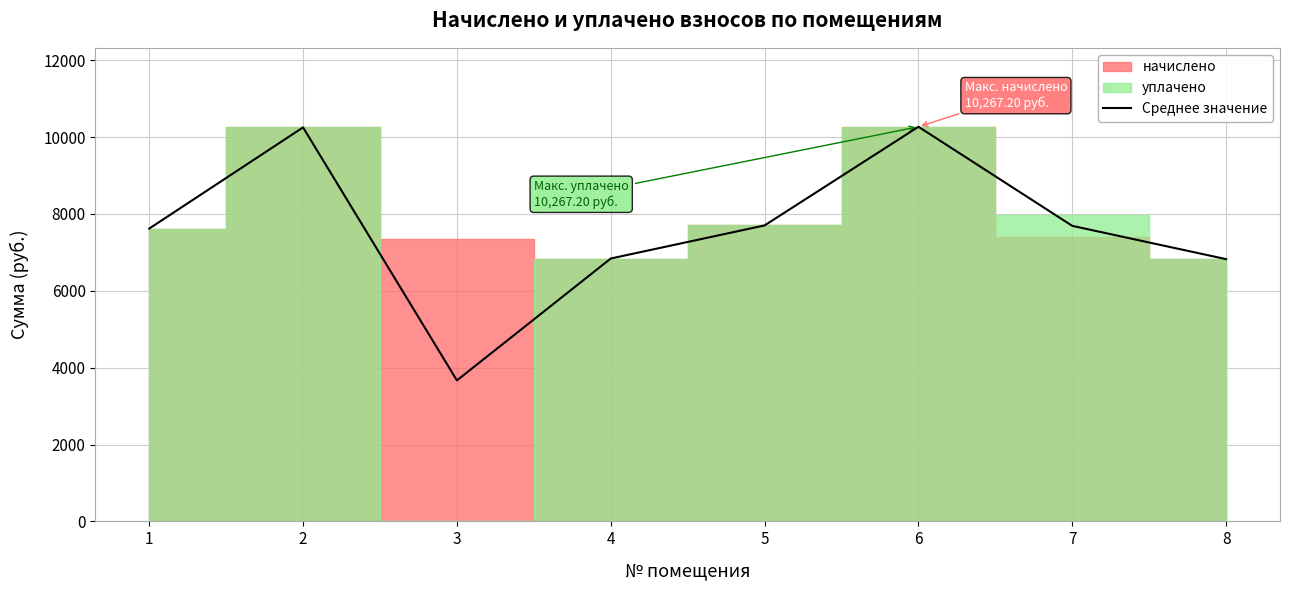

What is the value of the 4th point from the left?

6839.3